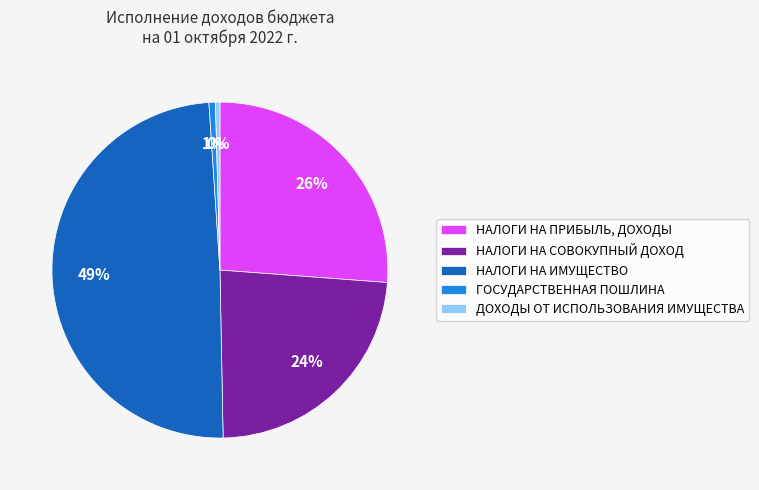

Approximately how many times larger is the value at НАЛОГИ НА ПРИБЫЛЬ, ДОХОДЫ compared to НАЛОГИ НА СОВОКУПНЫЙ ДОХОД?

1.1